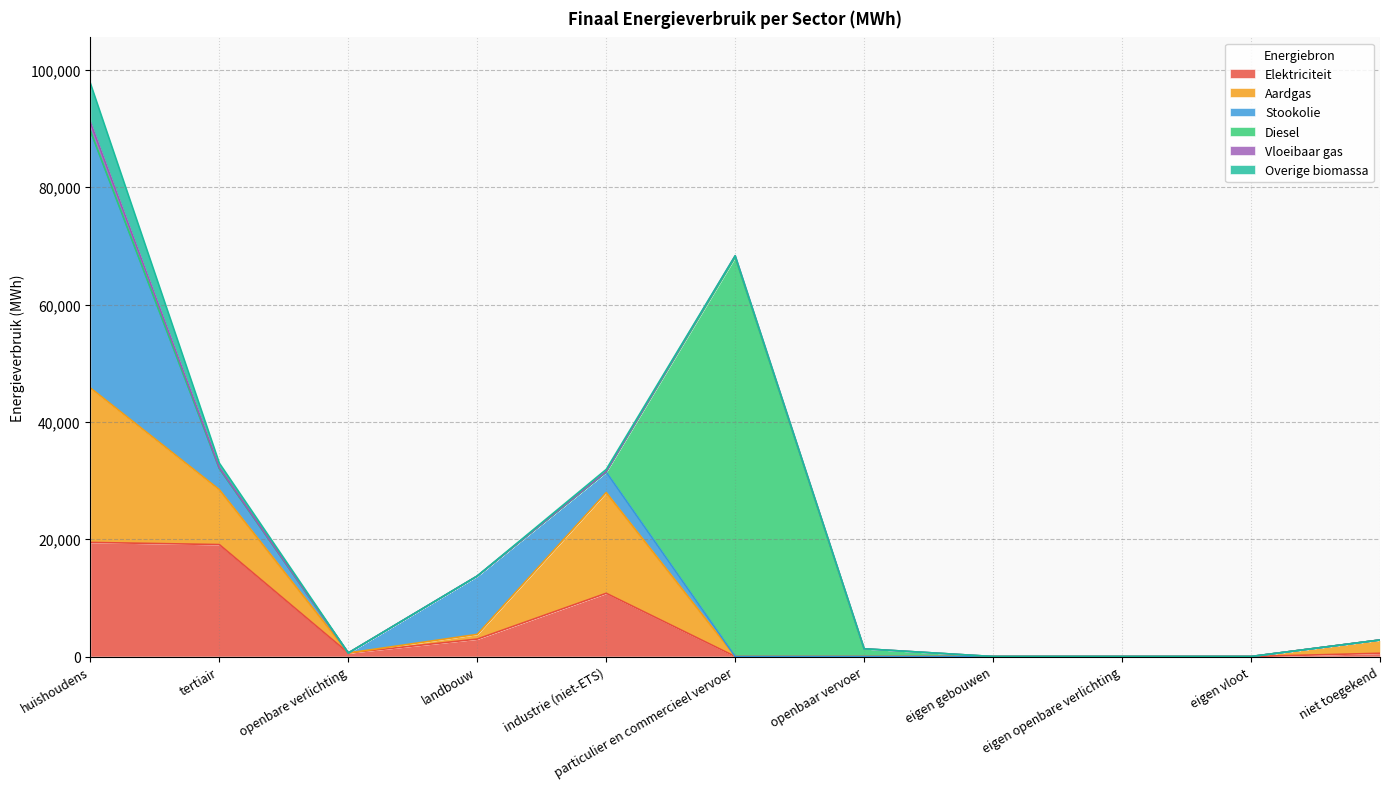

Reading left to right, transcribe all the data shown in this chart.

Elektriciteit: huishoudens=19450.3	tertiair=19083.8	openbare verlichting=600.3	landbouw=2974.9	industrie (niet-ETS)=10779.5	particulier en commercieel vervoer=3.5	openbaar vervoer=6.6	eigen gebouwen=0.0	eigen openbare verlichting=0.0	eigen vloot=0.0	niet toegekend=554.6
Aardgas: huishoudens=26337.9	tertiair=9361.5	openbare verlichting=0.0	landbouw=801.9	industrie (niet-ETS)=17174.4	particulier en commercieel vervoer=4.4	openbaar vervoer=0.0	eigen gebouwen=0.0	eigen openbare verlichting=0.0	eigen vloot=0.0	niet toegekend=2263.2
Stookolie: huishoudens=43855.7	tertiair=3602.6	openbare verlichting=0.0	landbouw=9925.0	industrie (niet-ETS)=3487.7	particulier en commercieel vervoer=0.0	openbaar vervoer=0.0	eigen gebouwen=0.0	eigen openbare verlichting=0.0	eigen vloot=0.0	niet toegekend=0.0
Diesel: huishoudens=0.0	tertiair=0.0	openbare verlichting=0.0	landbouw=0.0	industrie (niet-ETS)=0.0	particulier en commercieel vervoer=68044.9	openbaar vervoer=1310.6	eigen gebouwen=0.0	eigen openbare verlichting=0.0	eigen vloot=0.0	niet toegekend=0.0
Vloeibaar gas: huishoudens=1438.5	tertiair=137.3	openbare verlichting=0.0	landbouw=29.4	industrie (niet-ETS)=113.7	particulier en commercieel vervoer=279.2	openbaar vervoer=0.0	eigen gebouwen=0.0	eigen openbare verlichting=0.0	eigen vloot=0.0	niet toegekend=0.0
Overige biomassa: huishoudens=6651.6	tertiair=778.8	openbare verlichting=0.0	landbouw=0.0	industrie (niet-ETS)=341.7	particulier en commercieel vervoer=0.0	openbaar vervoer=0.0	eigen gebouwen=0.0	eigen openbare verlichting=0.0	eigen vloot=0.0	niet toegekend=0.0